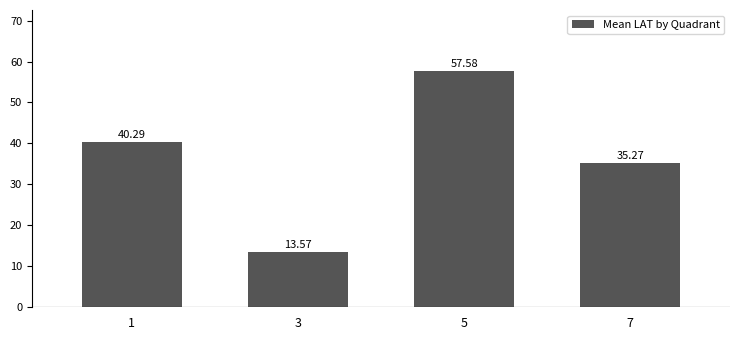

How many data points are above 40?

2